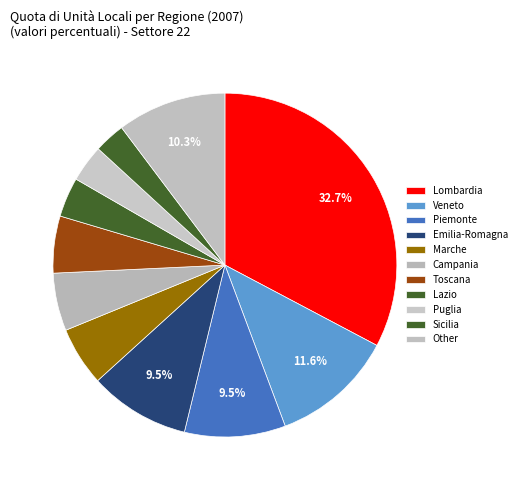

How many slices are in this pie chart?

11